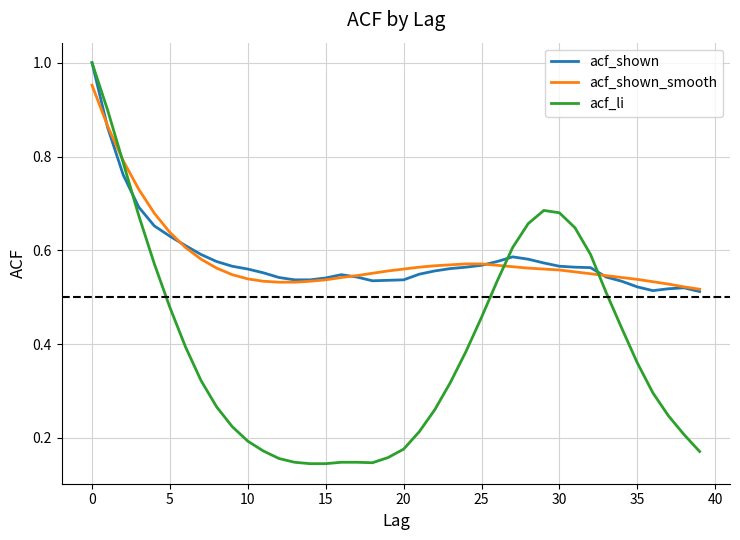

Which series has the widest spread of values?

acf_li